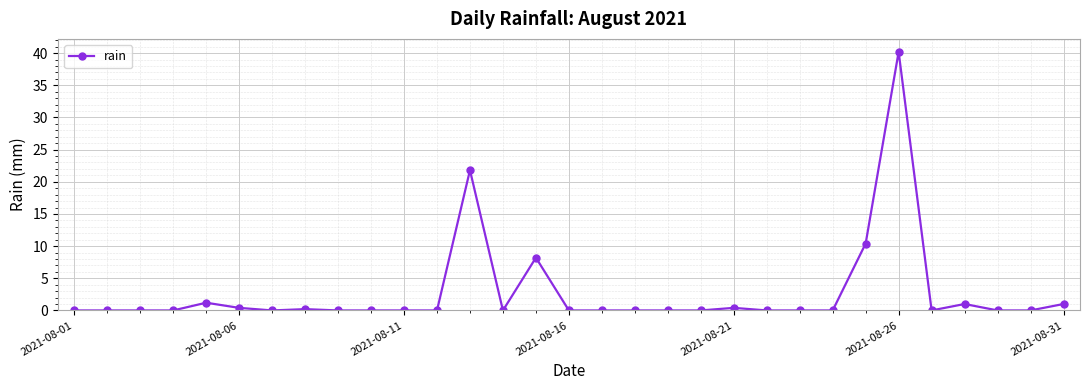

What is the maximum value shown in the chart?

40.2